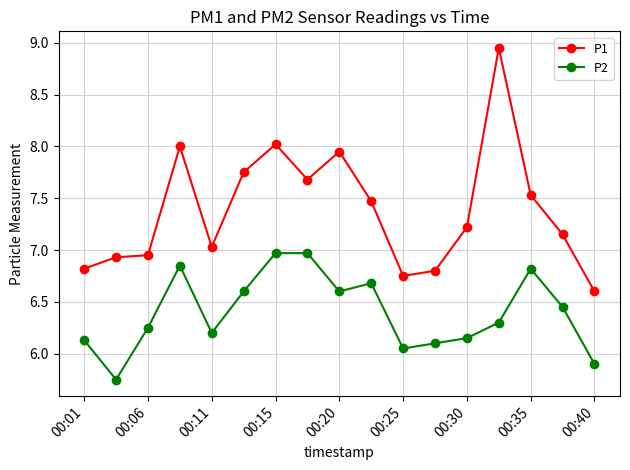

What is the value of the P2 point at the 10th from the left?

6.7